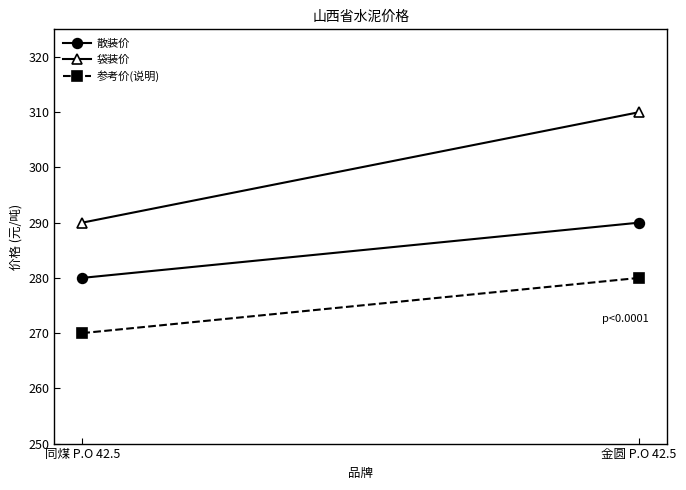

What is the sum of all 散装价 values?

570